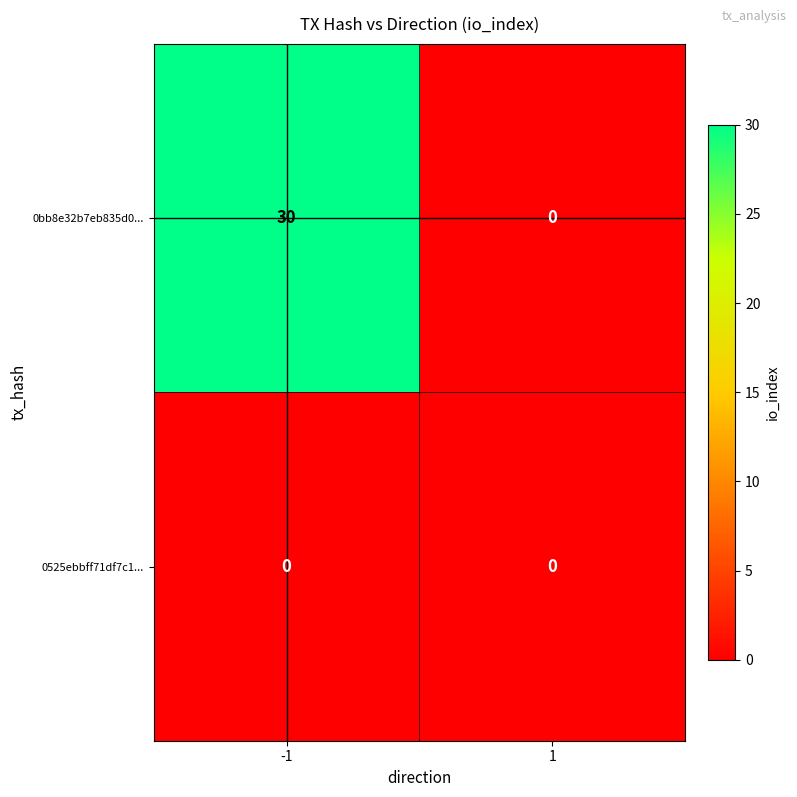

Which series has the largest total across all categories?

0bb8e32b7eb835d0...